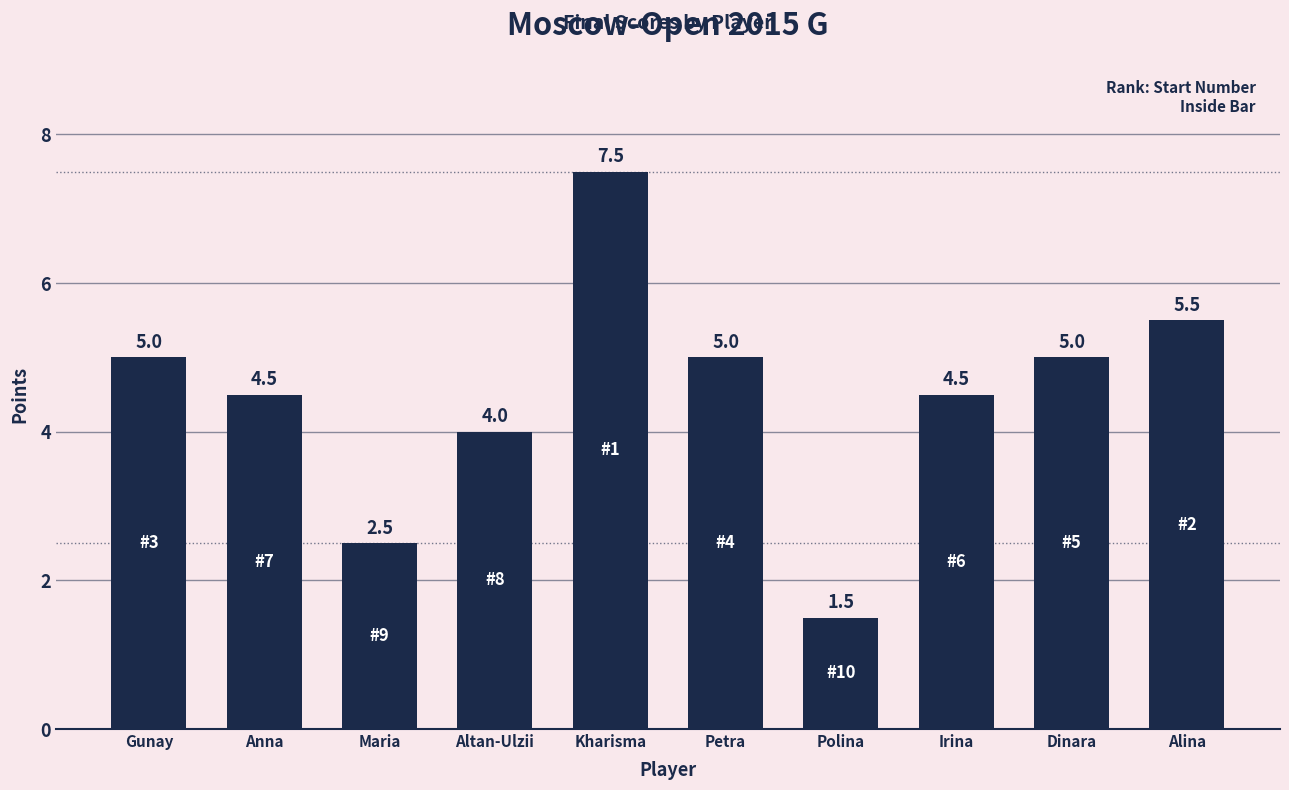

Which has a higher value, Dinara or Anna?

Dinara